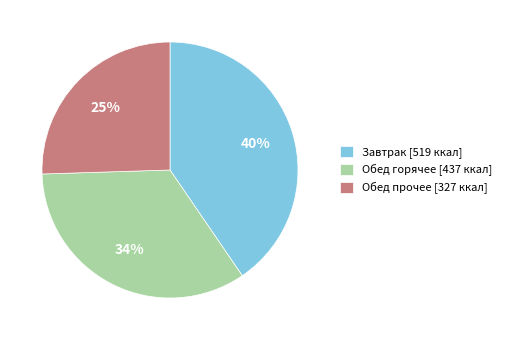

Is there a majority slice in this chart?

No